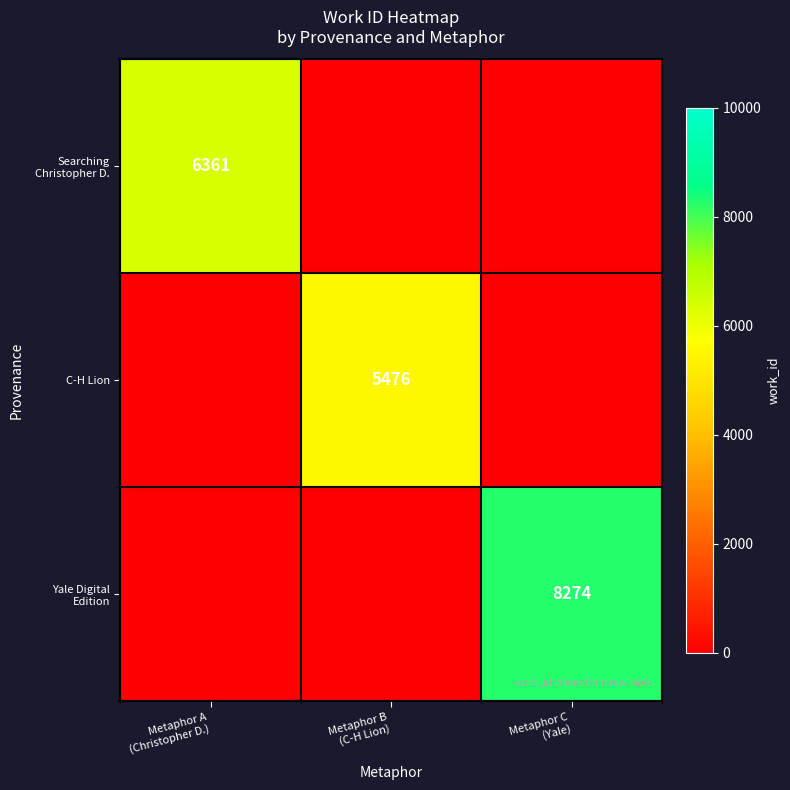

How many categories are shown in the chart?

3